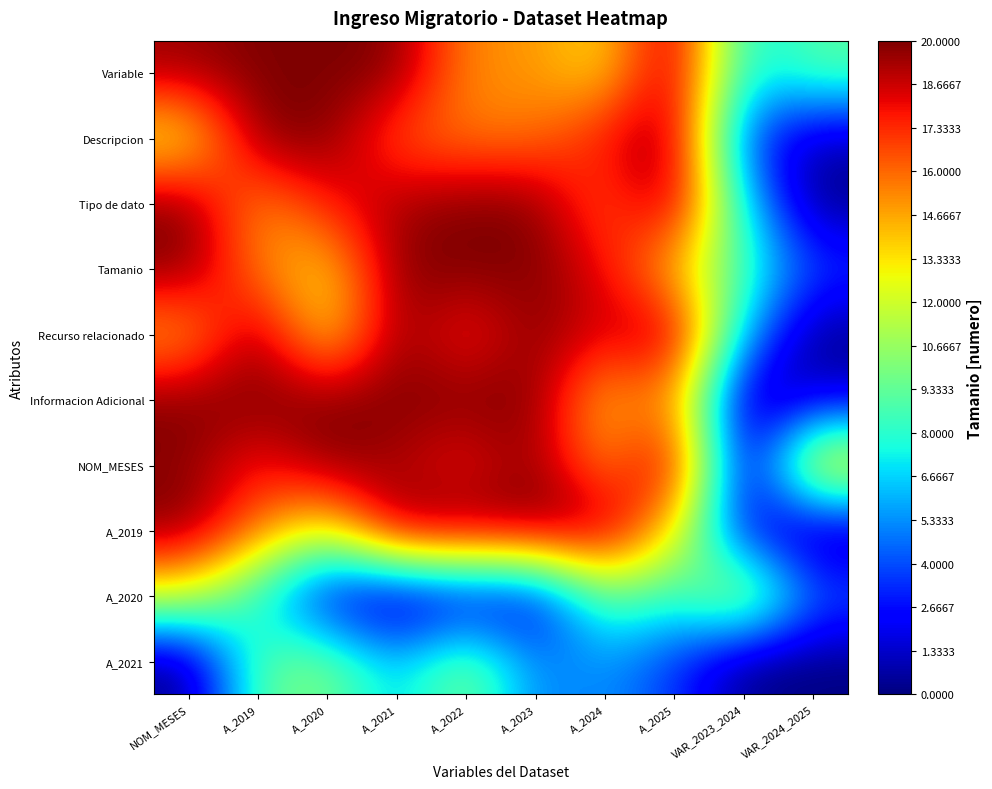

How many distinct data groups are displayed?

10